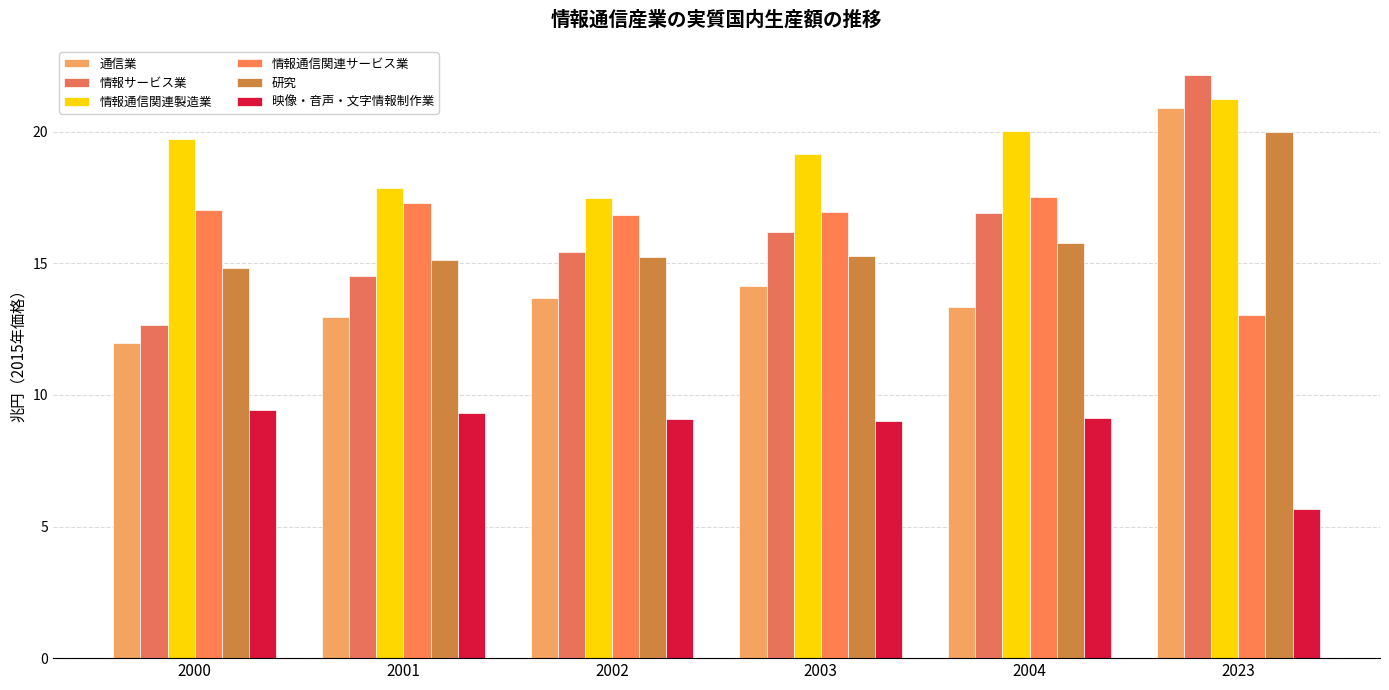

Which series has the largest total across all categories?

情報通信関連製造業